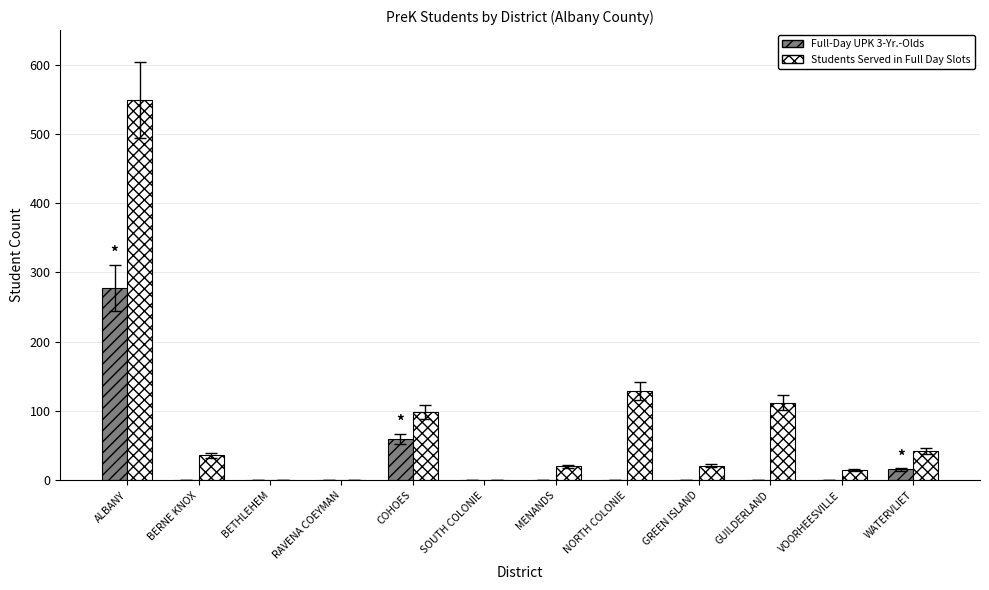

At which label does Full-Day UPK 3-Yr.-Olds reach its peak?

ALBANY